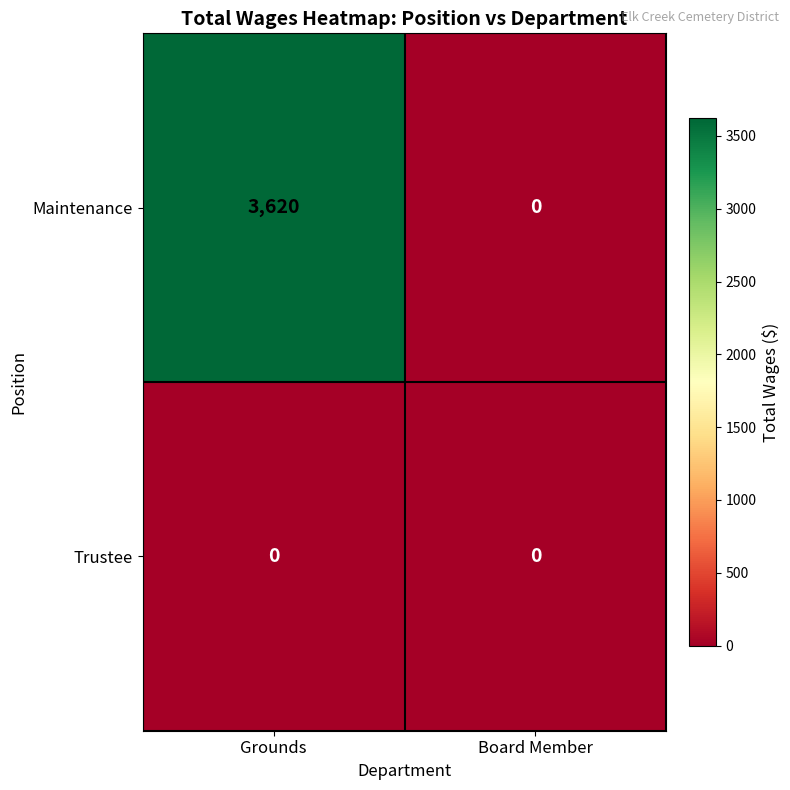

What is the sum of the Maintenance values at Board Member and Grounds?

3620